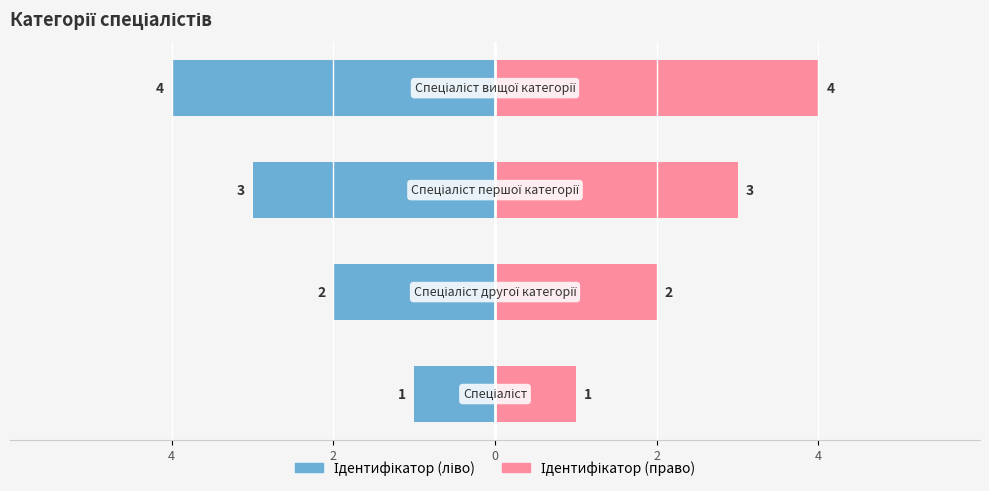

Reading left to right, list all the values displayed in this chart.

Ідентифікатор (ліво): 4=-1	2=-2	0=-3	2=-4
Ідентифікатор (право): 4=1	2=2	0=3	2=4